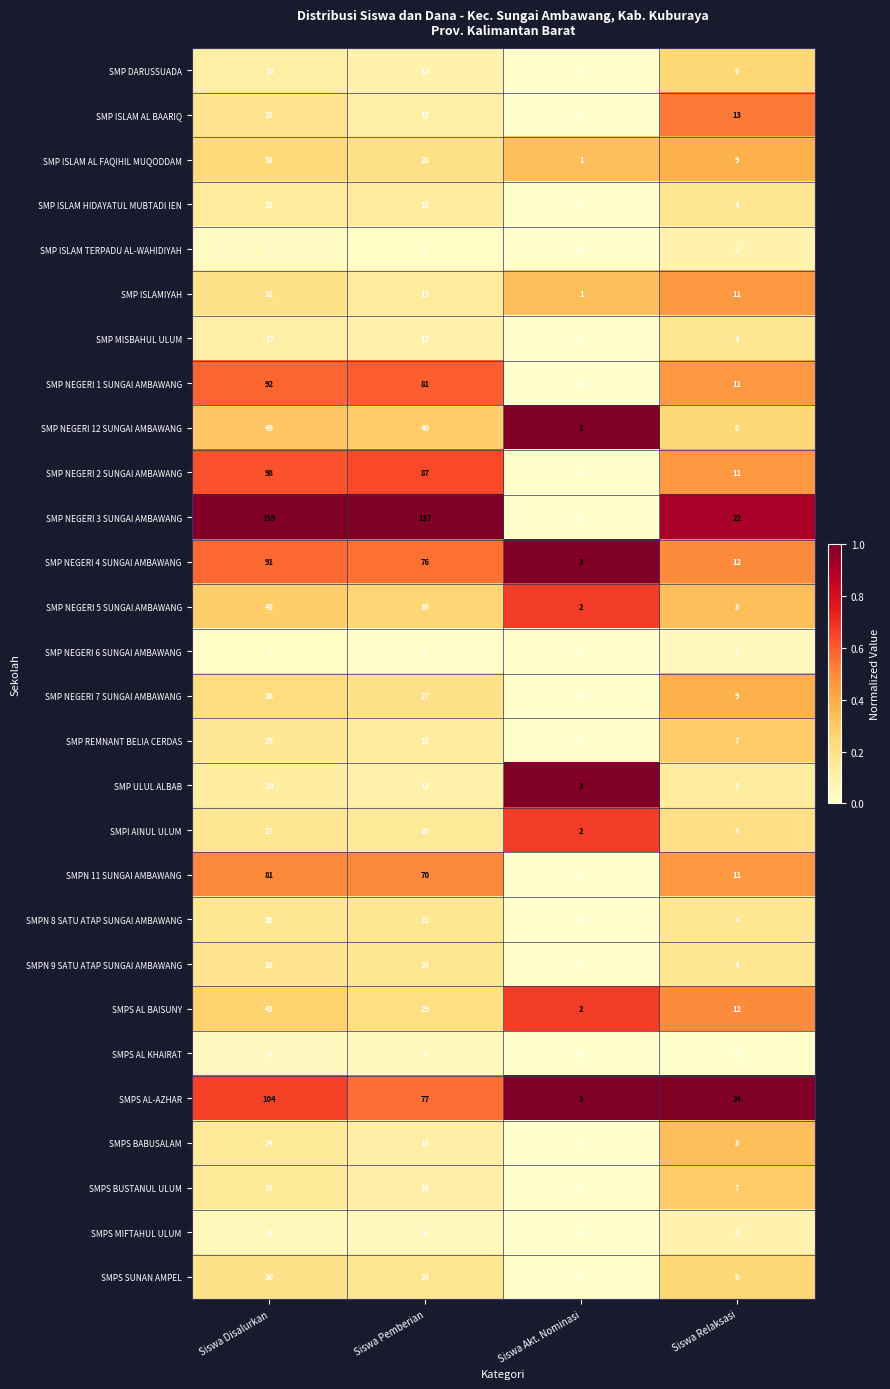

Which series changed the most between Siswa Disalurkan and Siswa Pemberian?

SMPS AL-AZHAR